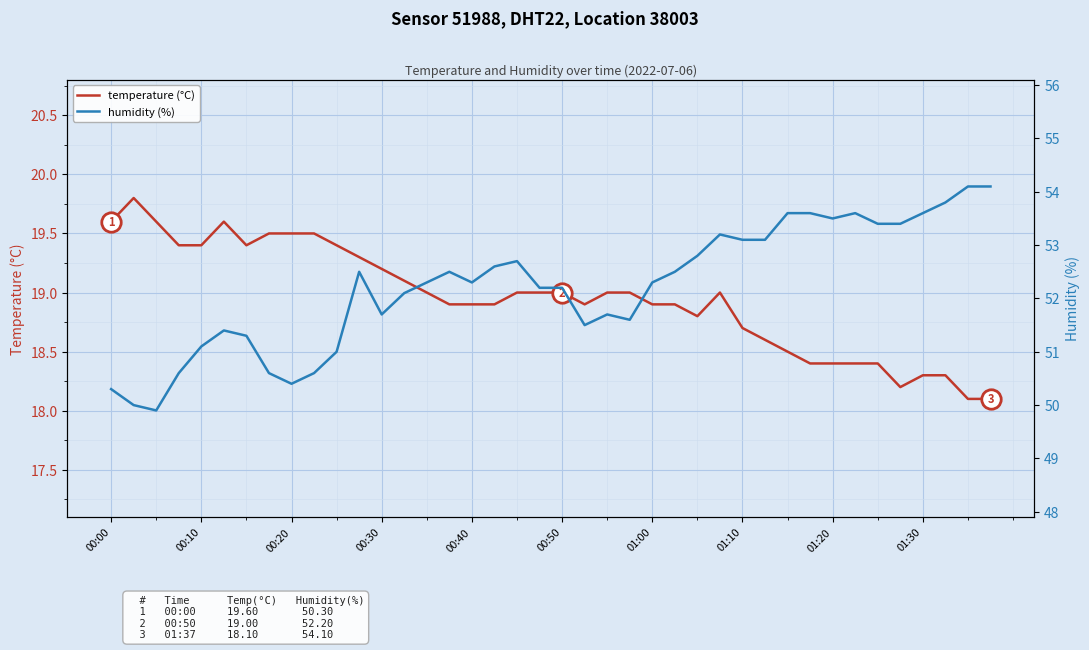

What is the highest value of the temperature (°C) series?

19.8